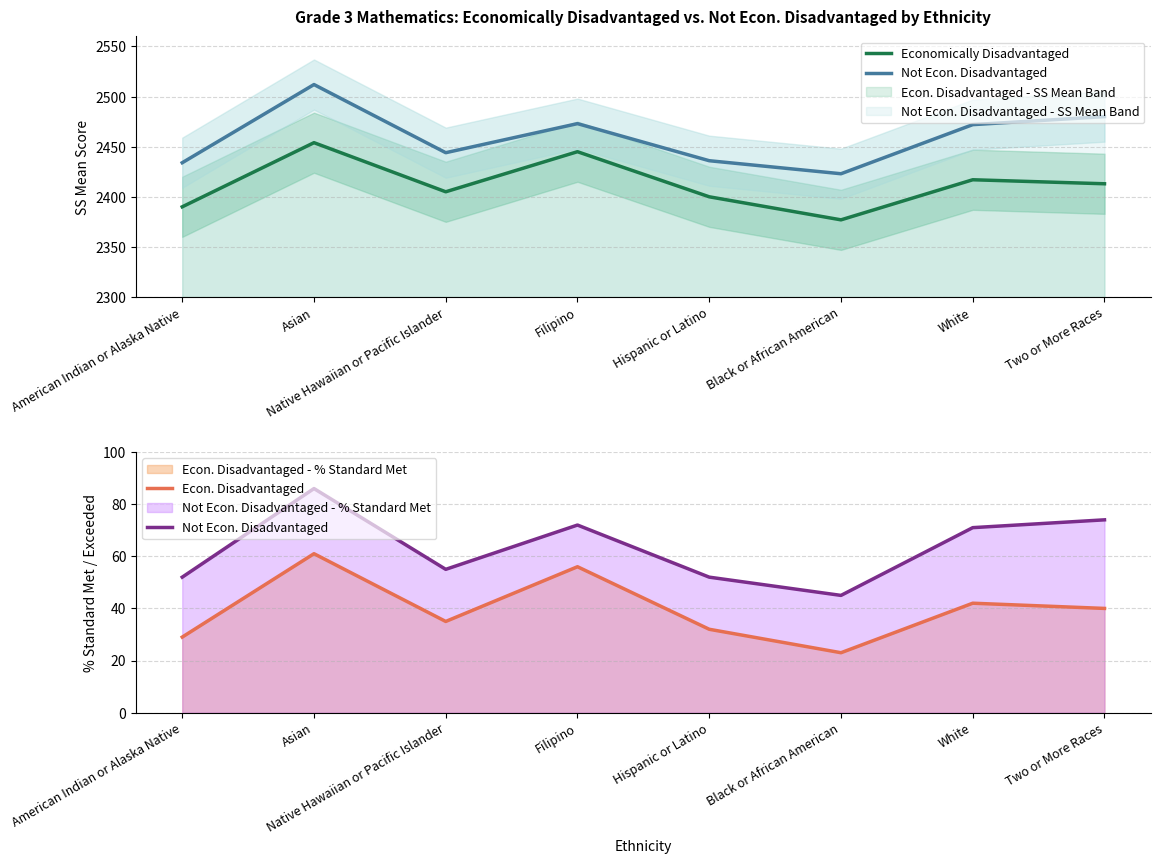

What value does the Economically Disadvantaged series have at Hispanic or Latino, to the nearest 5?

2400